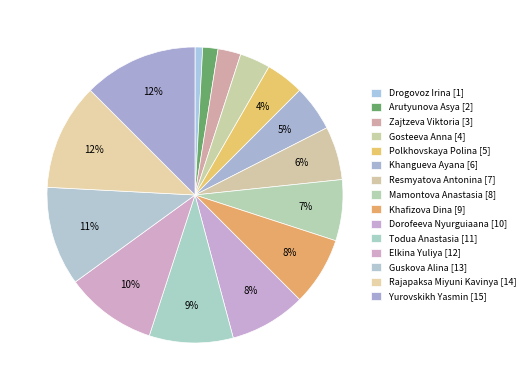

How many segments does this pie chart have?

15